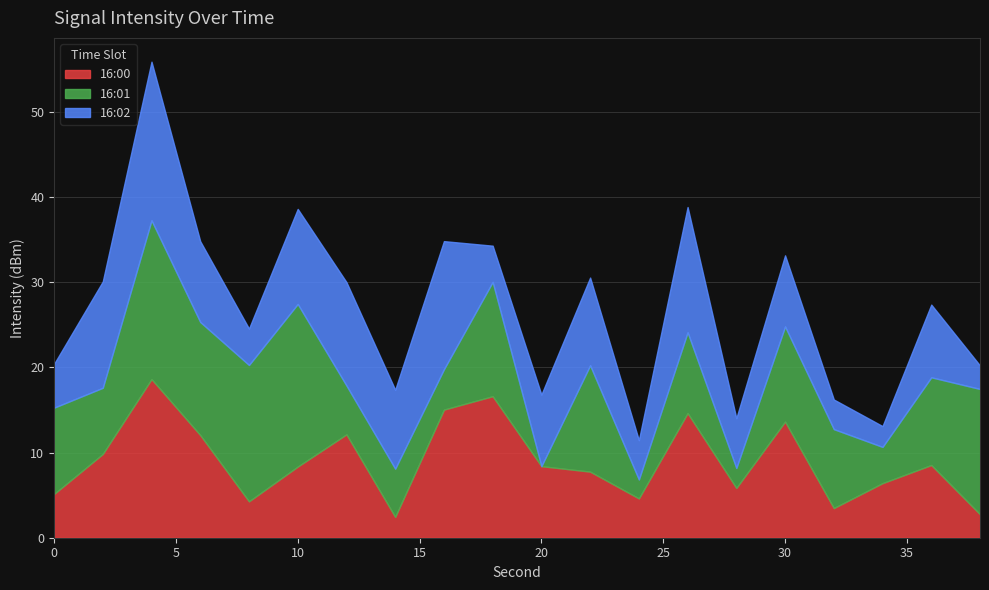

List the series in order of their peak value, lowest first.

16:00, 16:02, 16:01